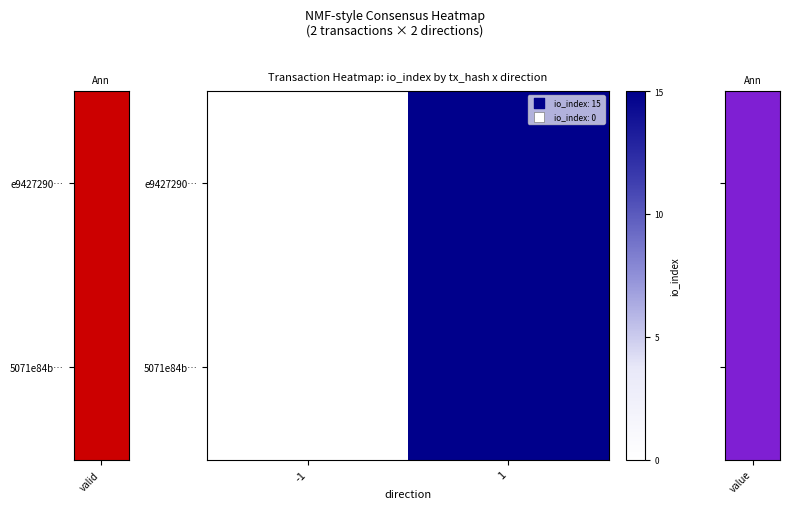

List the series in order of their peak value, lowest first.

e9427290…, 5071e84b…